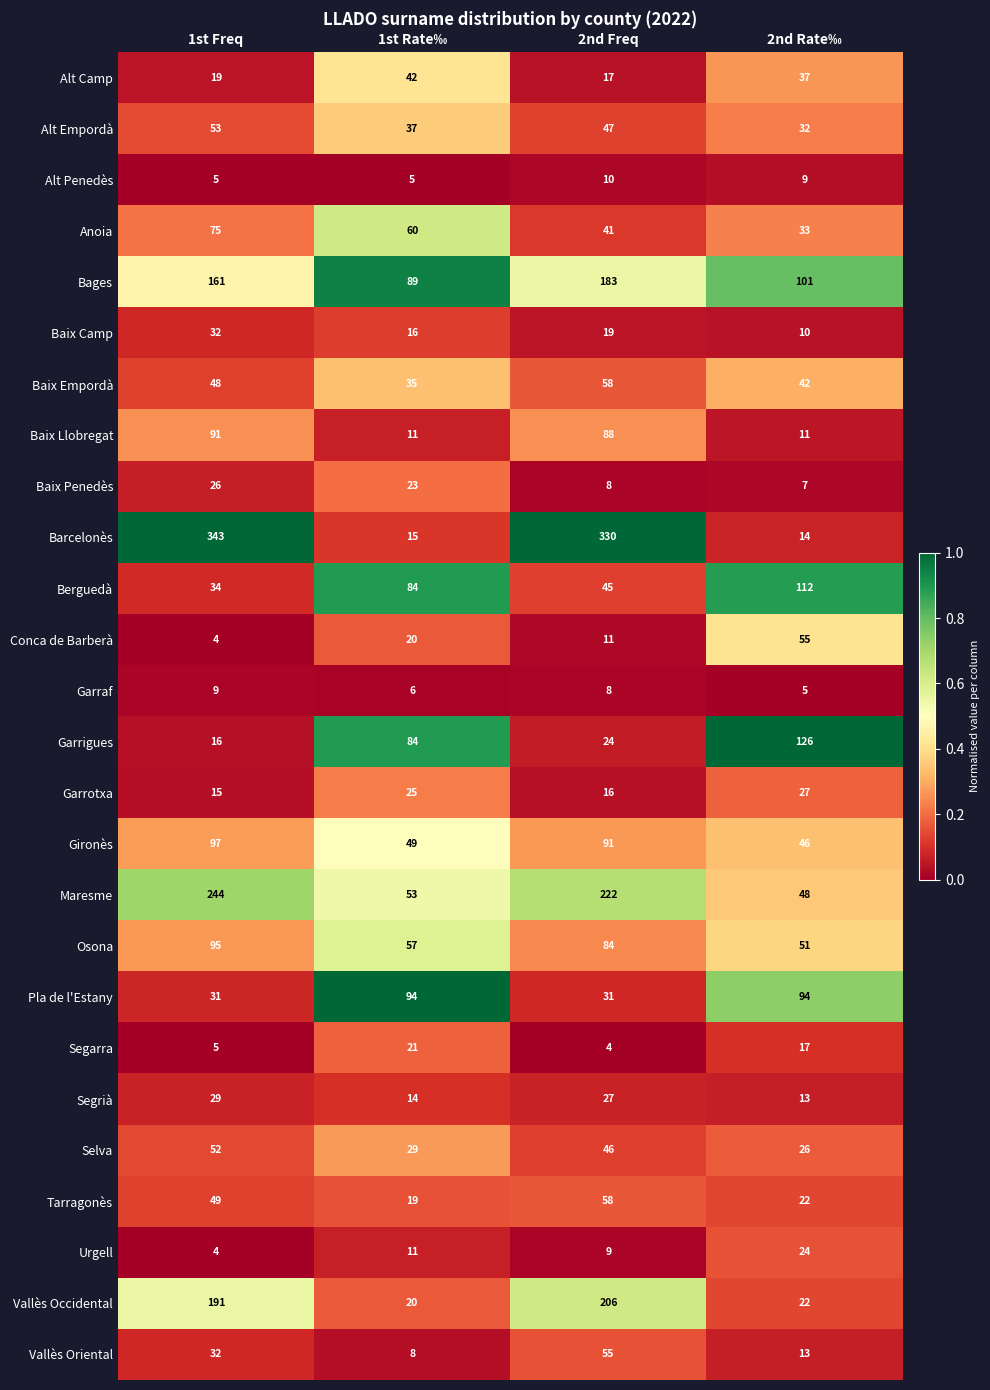

How many series are shown in this chart?

26